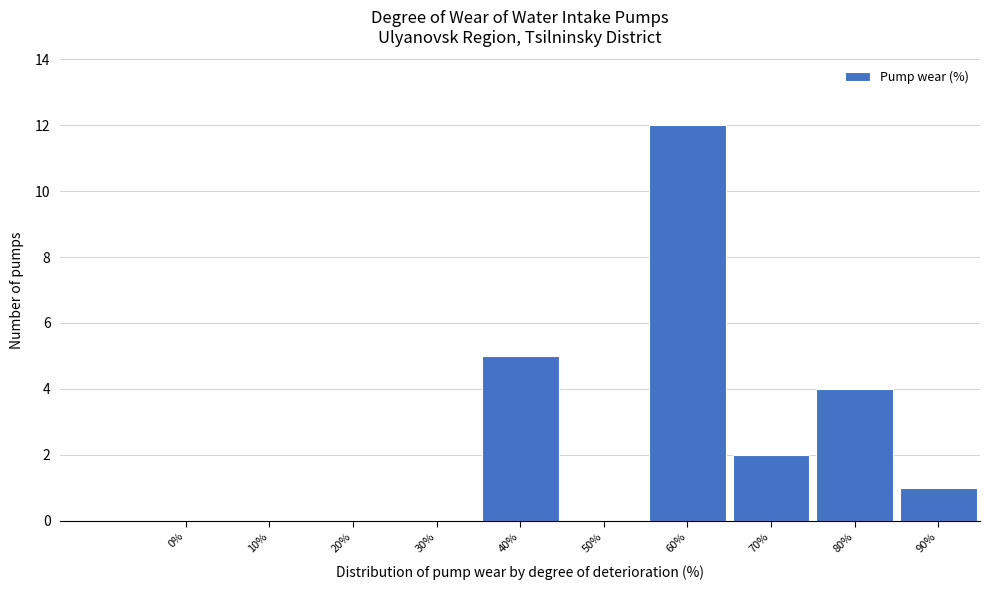

Reading right to left, what are all the values shown in this chart?

90%=1	80%=4	70%=2	60%=12	50%=0	40%=5	30%=0	20%=0	10%=0	0%=0